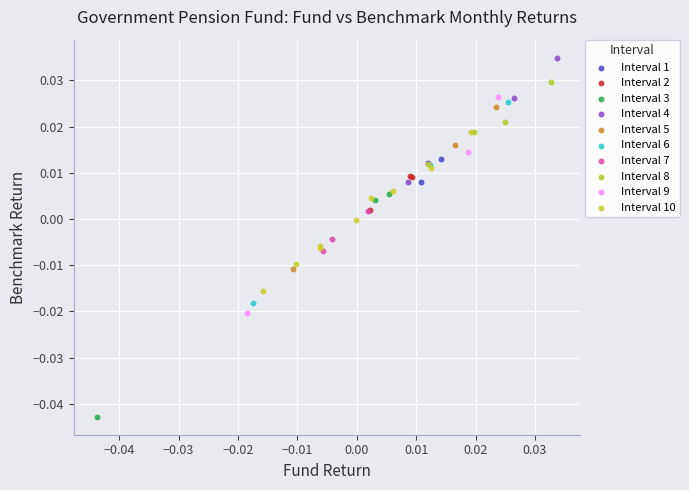

Which series contains the highest Y value?

Interval 4